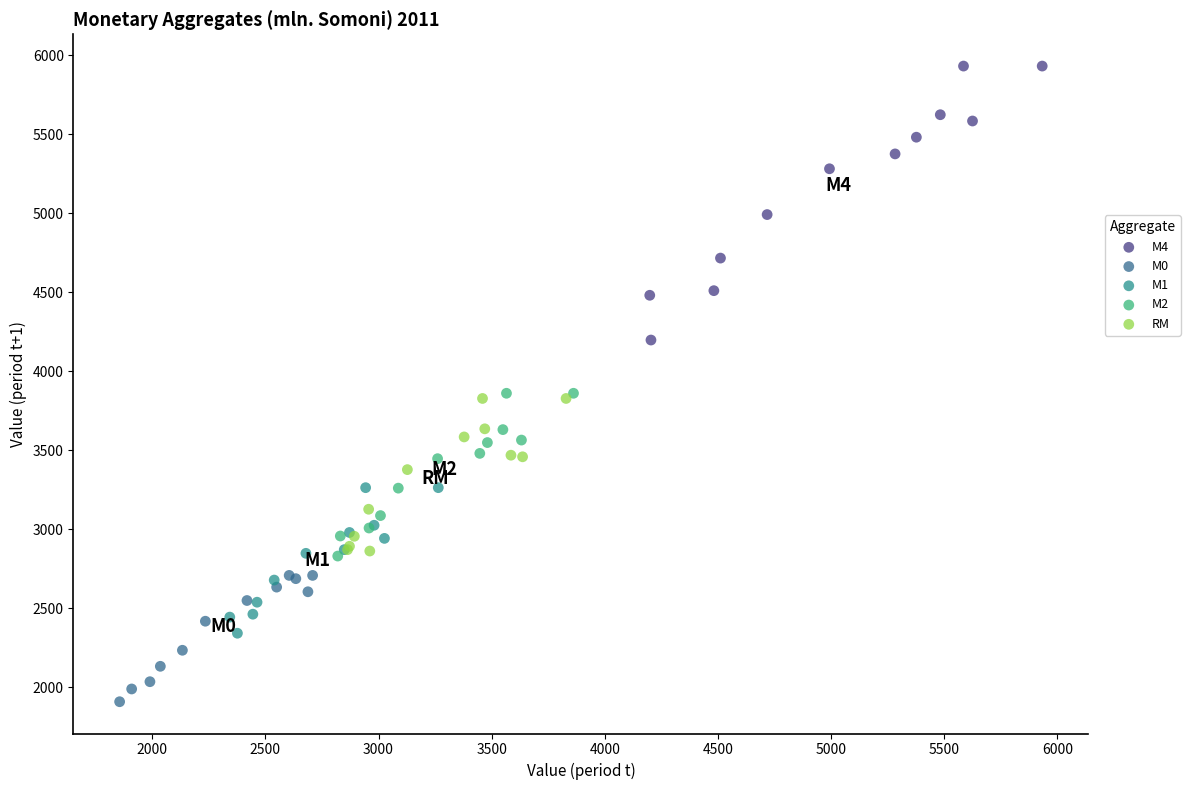

Which series reaches the minimum Y coordinate?

M0